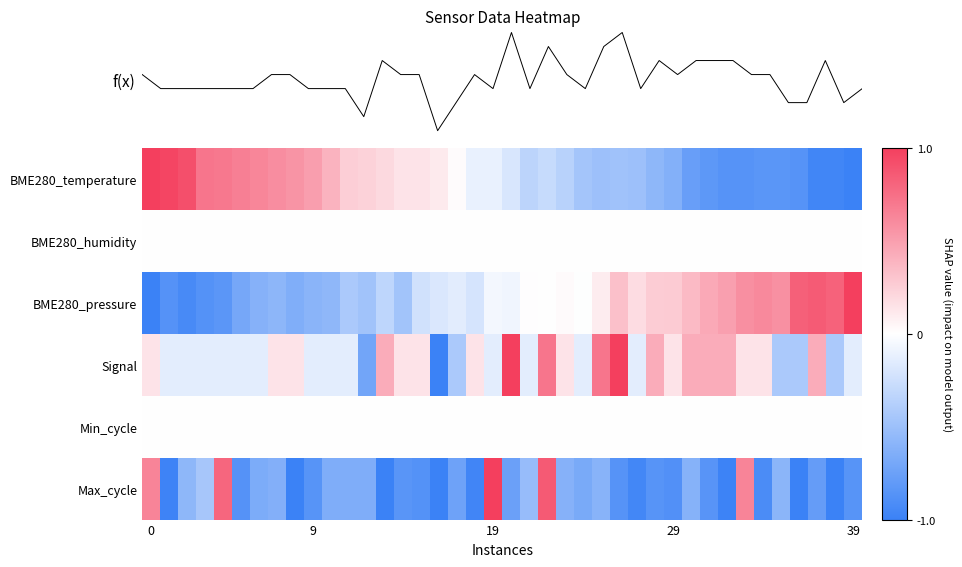

How many series are shown in this chart?

6